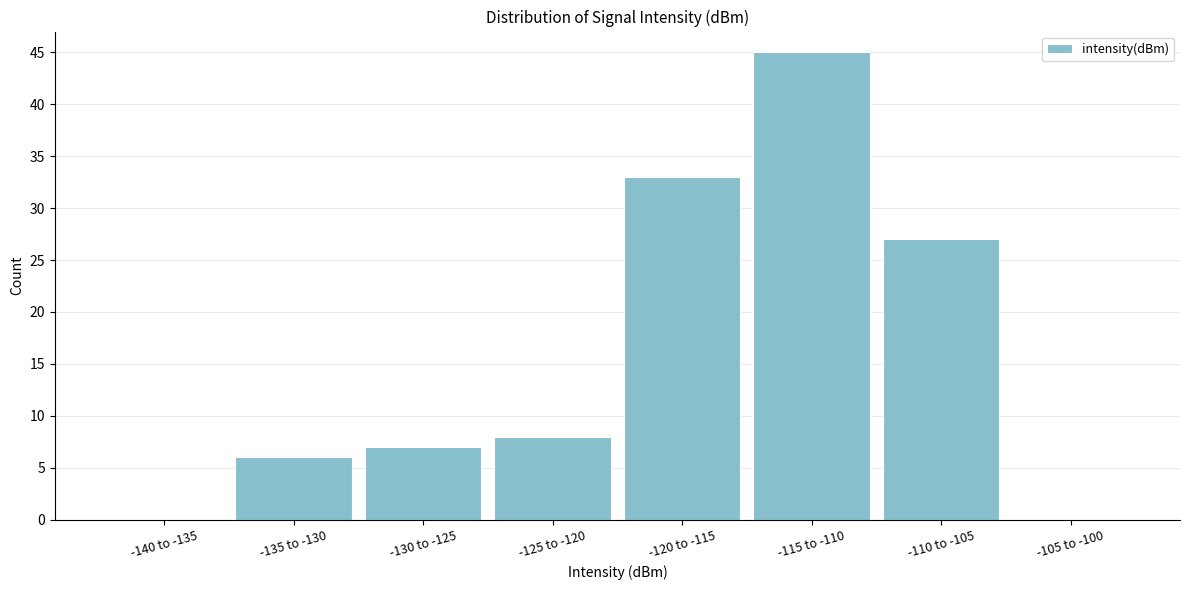

Reading left to right, list all the values displayed in this chart.

-140 to -135=0	-135 to -130=6	-130 to -125=7	-125 to -120=8	-120 to -115=33	-115 to -110=45	-110 to -105=27	-105 to -100=0